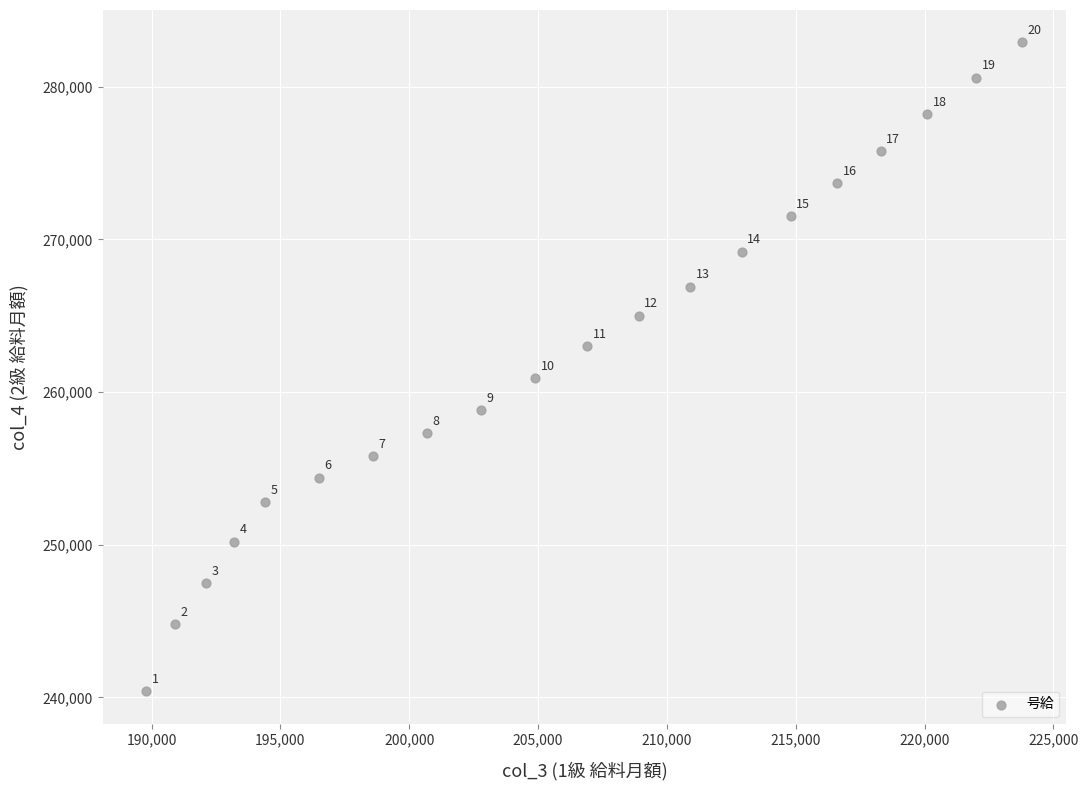

What is the range of Y values (max minus min)?

42500